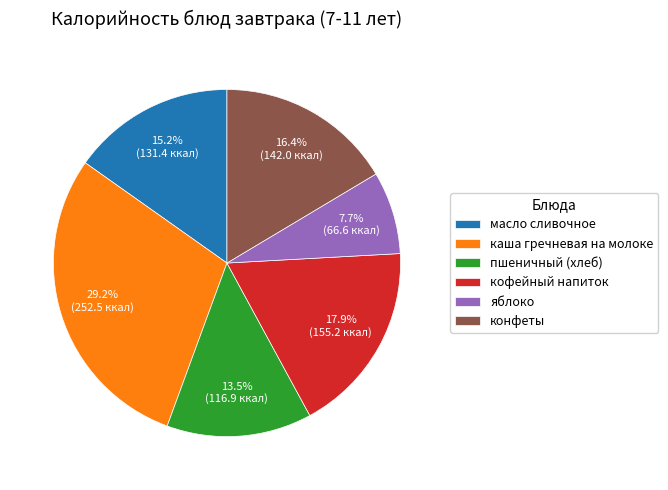

Count the number of slices in the pie.

6